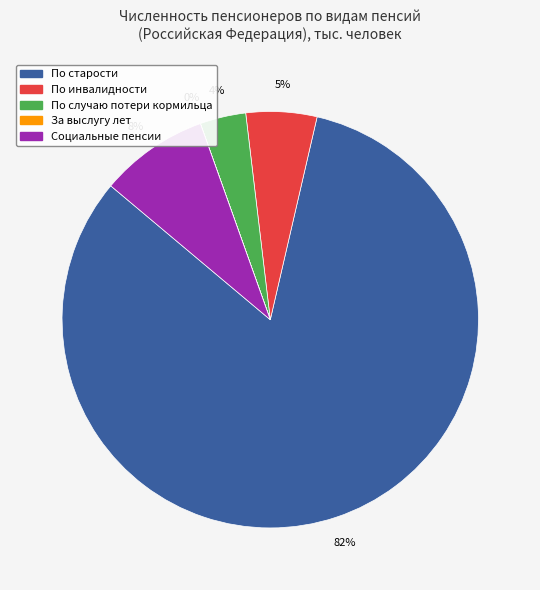

Do Социальные пенсии and По старости together represent more than half of the pie?

Yes